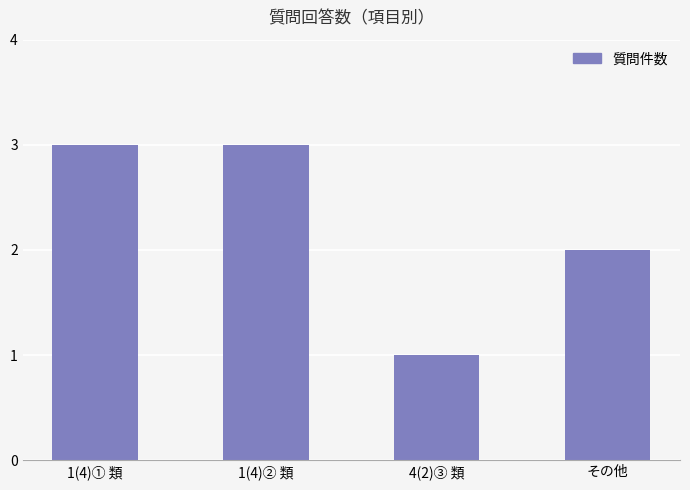

Are the bars horizontal?

No